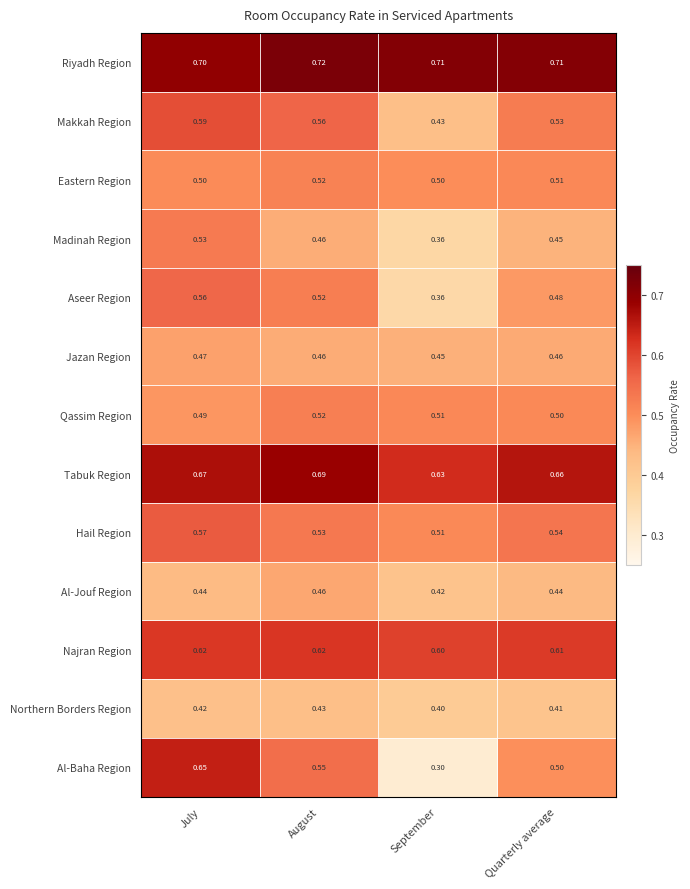

At which label does Al-Jouf Region reach its minimum?

September